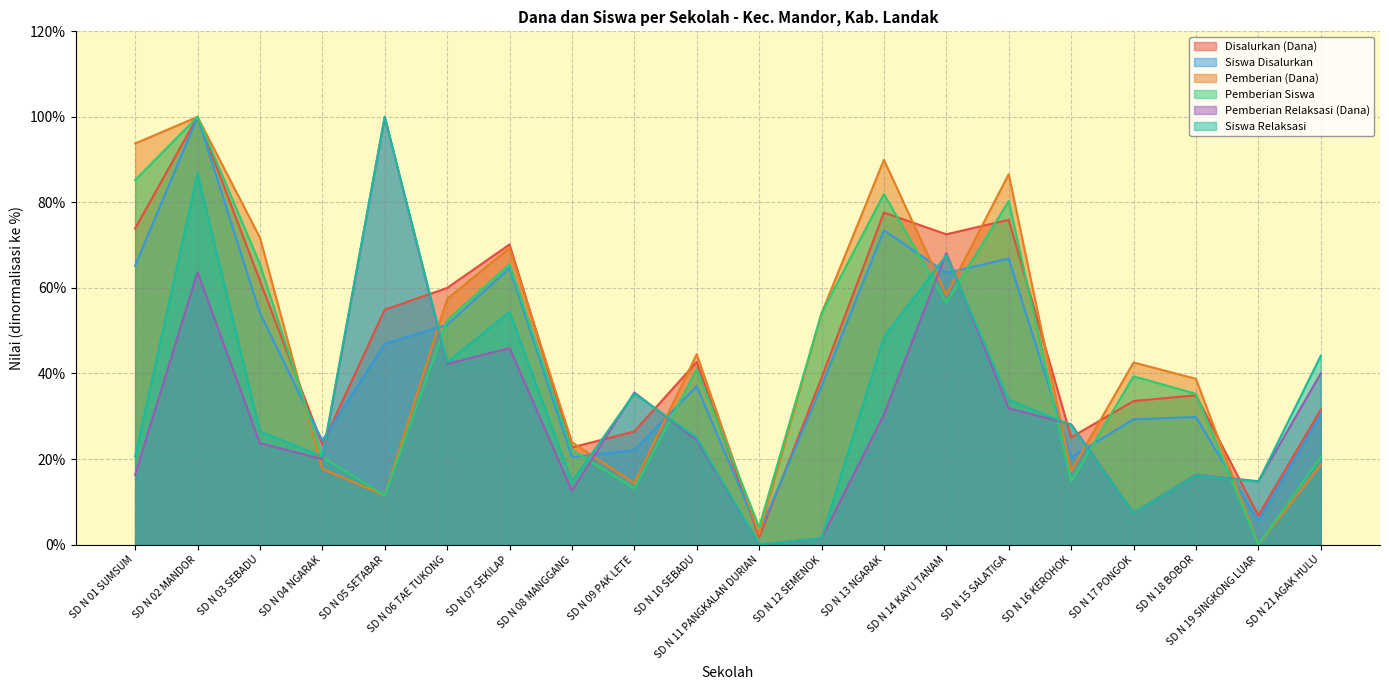

How many intersections are there between Disalurkan (Dana) and Pemberian (Dana)?

9